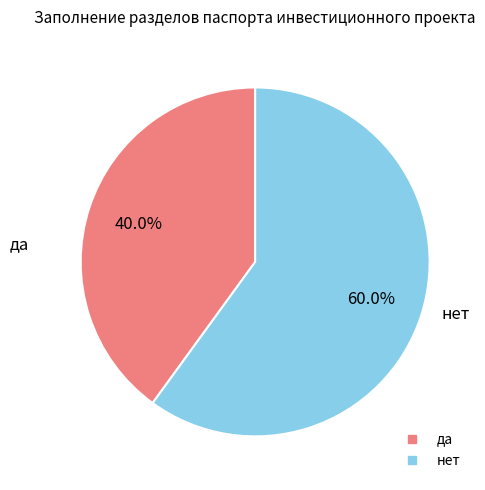

Combined, do да and нет account for over 50%?

Yes